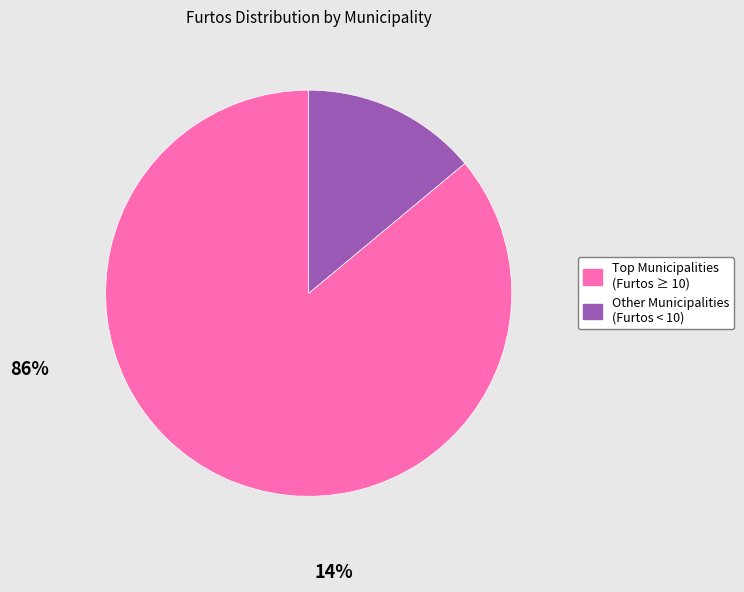

Is there a majority slice in this chart?

Yes